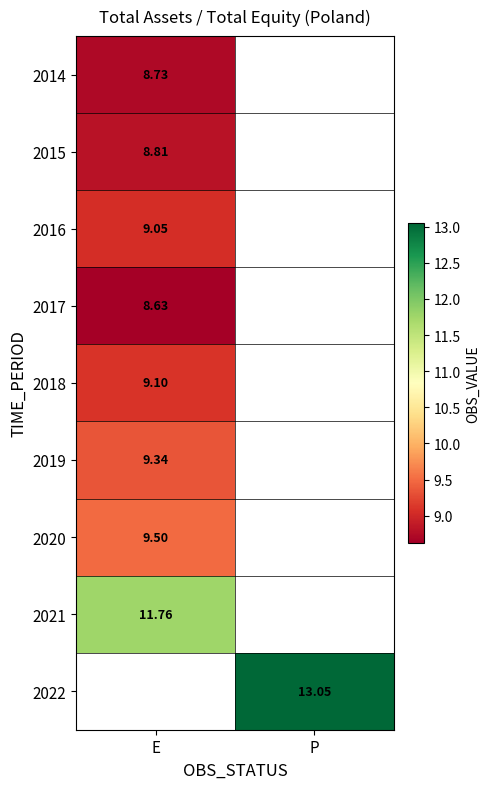

Is the value of 2021 at E greater than the value of 2017 at E?

Yes